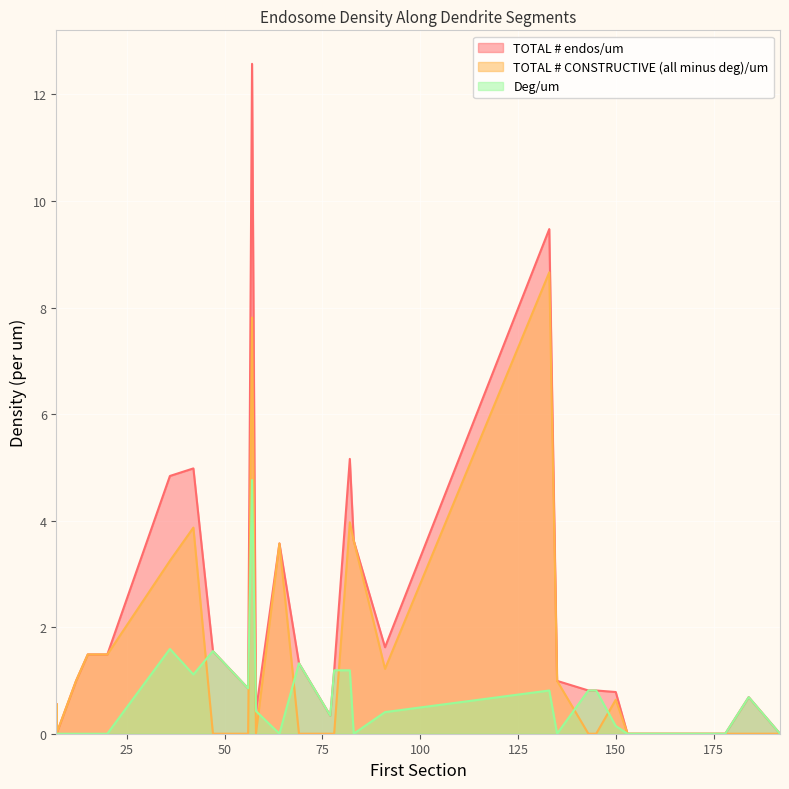

True or false: TOTAL # CONSTRUCTIVE (all minus deg)/um has a value of 5.9 at 184.

False